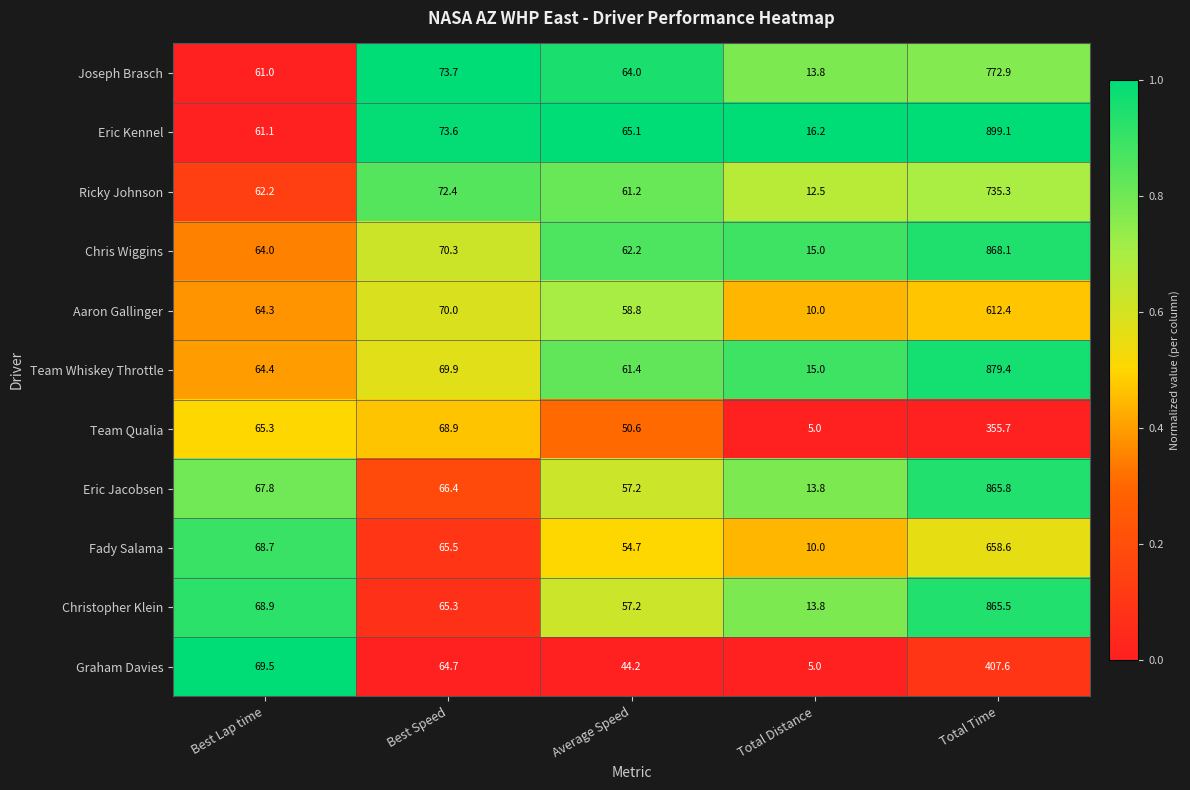

How many data points does each series have?

5